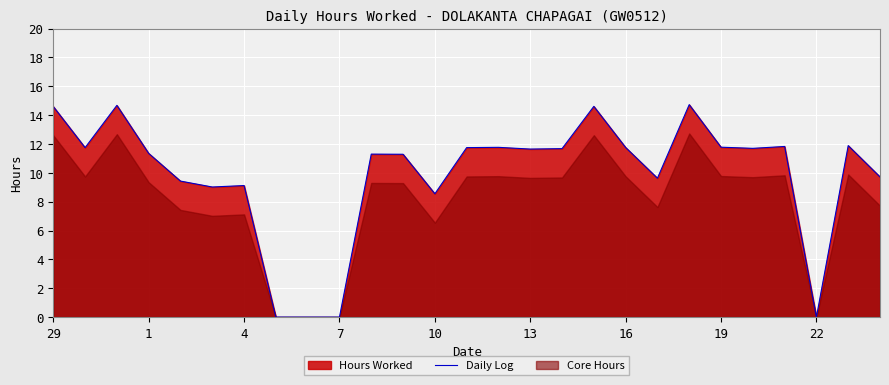

True or false: Daily Log has a value of 11.8 at 19.

True